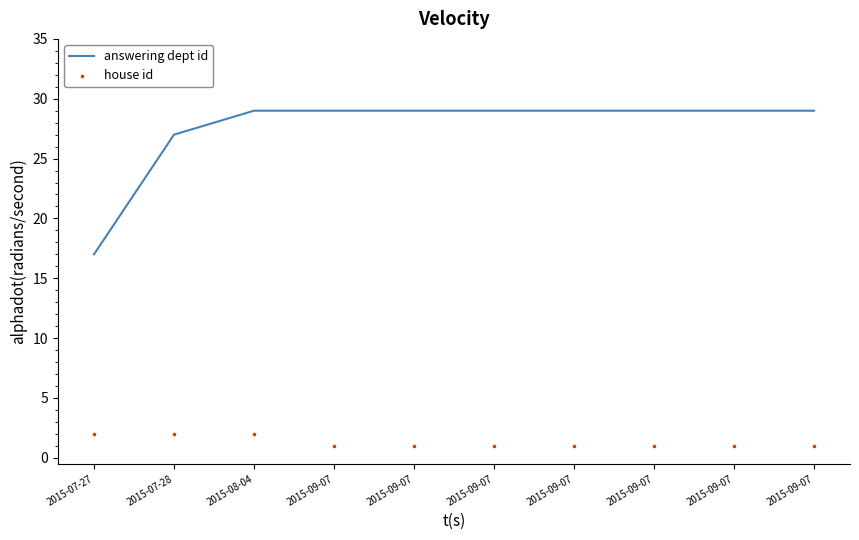

Which series reaches the minimum Y coordinate?

house id